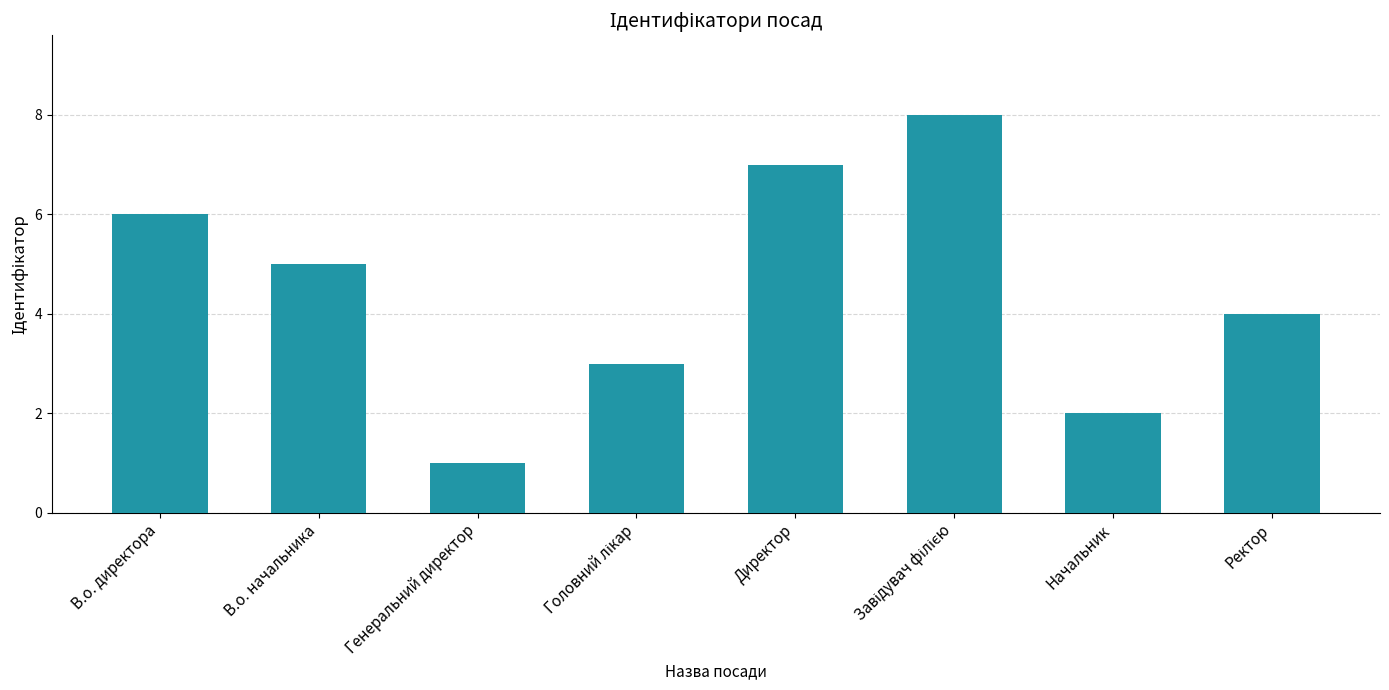

Does the chart contain any negative values?

No